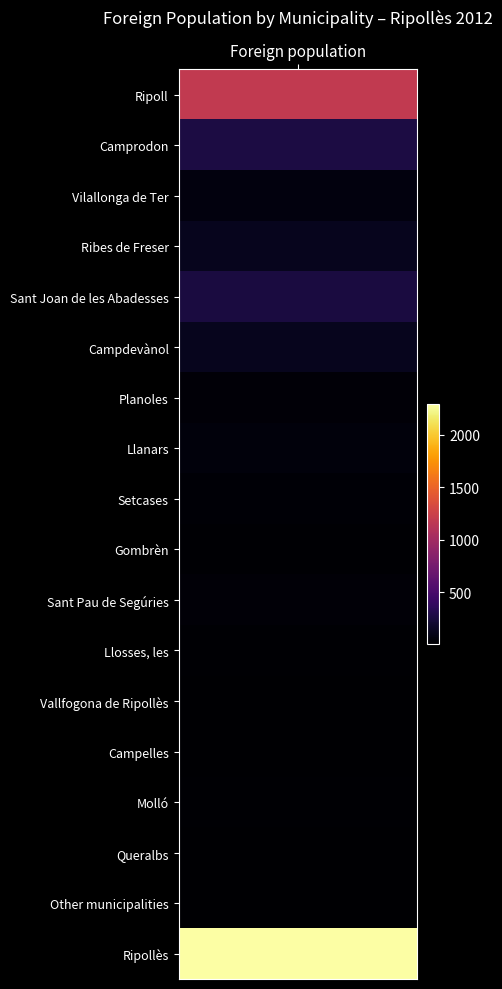

The value at Llosses, les is 16. True or false?

True